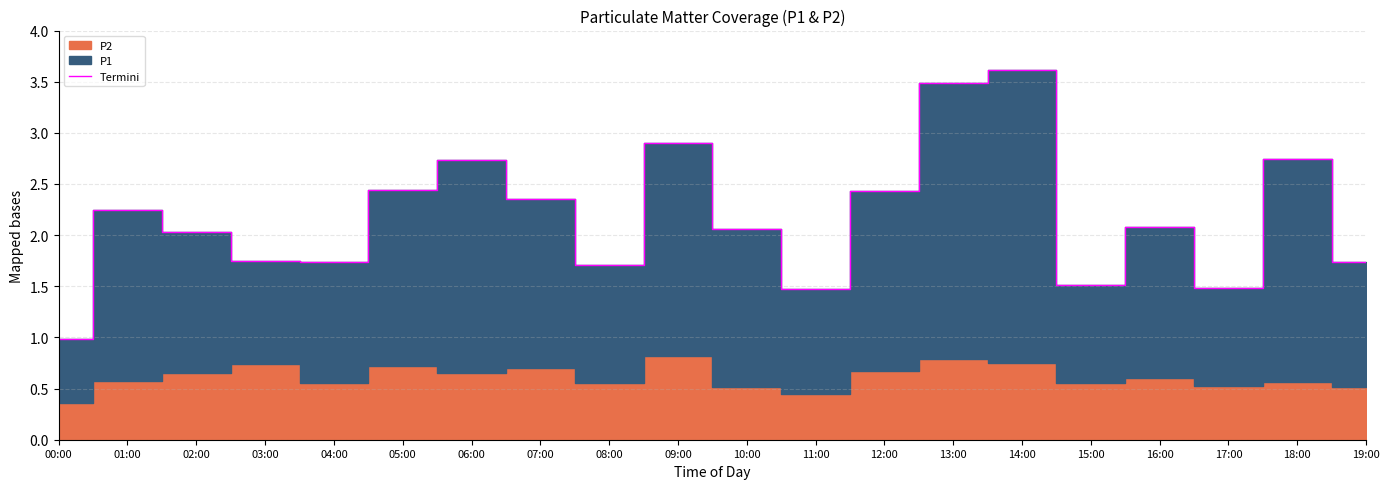

Reading right to left, transcribe all the data shown in this chart.

19:00=1.7	18:00=2.7	17:00=1.5	16:00=2.1	15:00=1.5	14:00=3.6	13:00=3.5	12:00=2.4	11:00=1.5	10:00=2.1	09:00=2.9	08:00=1.7	07:00=2.3	06:00=2.7	05:00=2.4	04:00=1.7	03:00=1.8	02:00=2.0	01:00=2.2	00:00=1.0